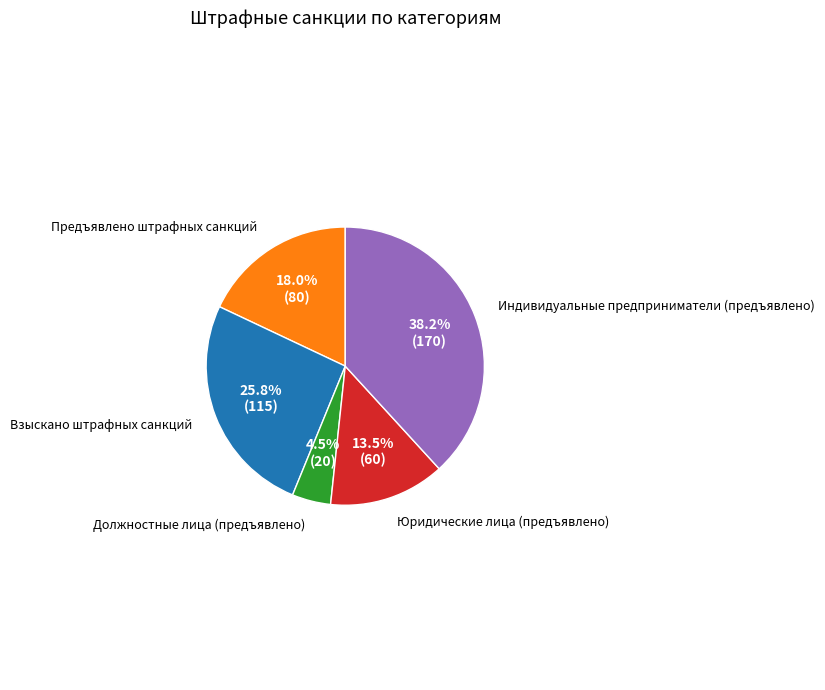

What is the total percentage of Индивидуальные предприниматели (предъявлено) and Взыскано штрафных санкций?

64.0%